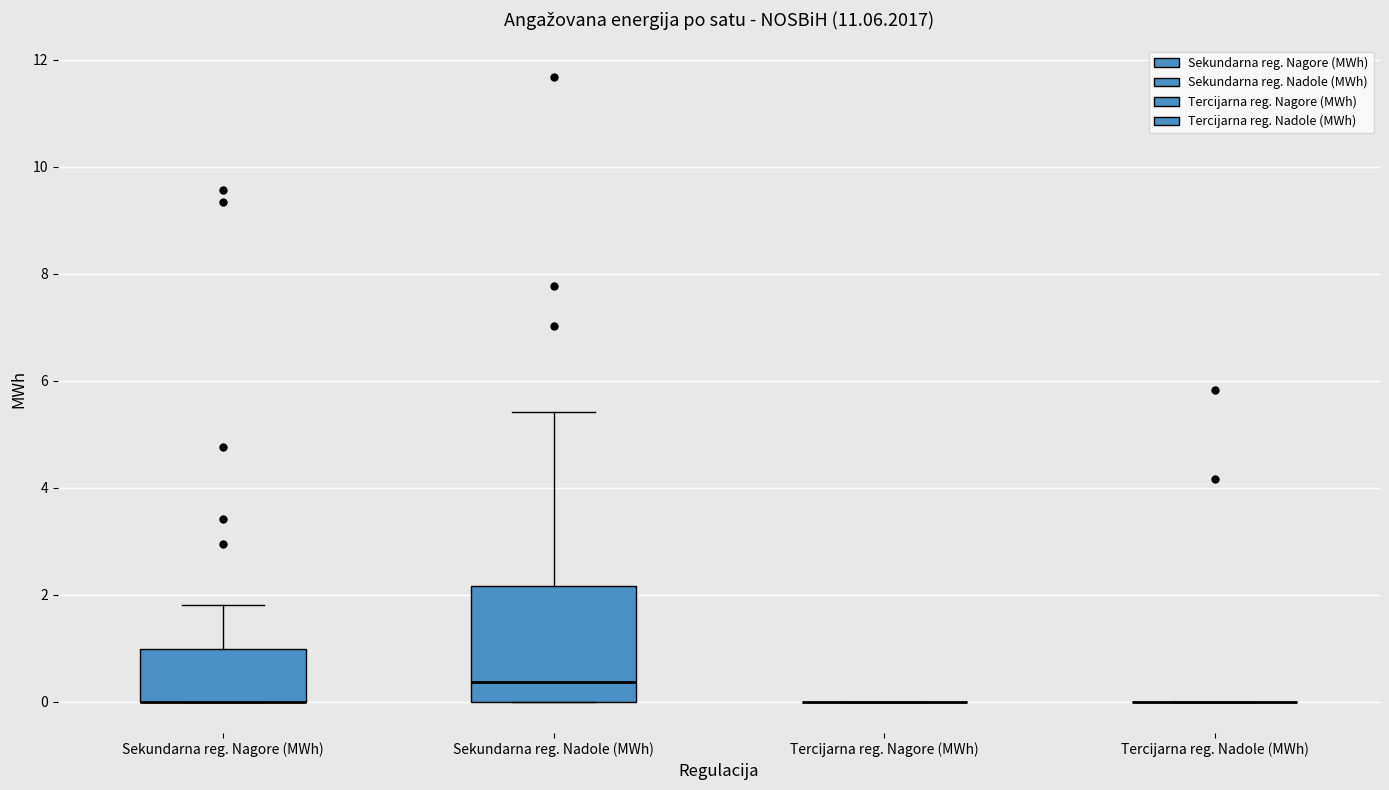

Comparing the boxes themselves (not the whiskers), which one is the tallest?

Sekundarna reg. Nadole (MWh)